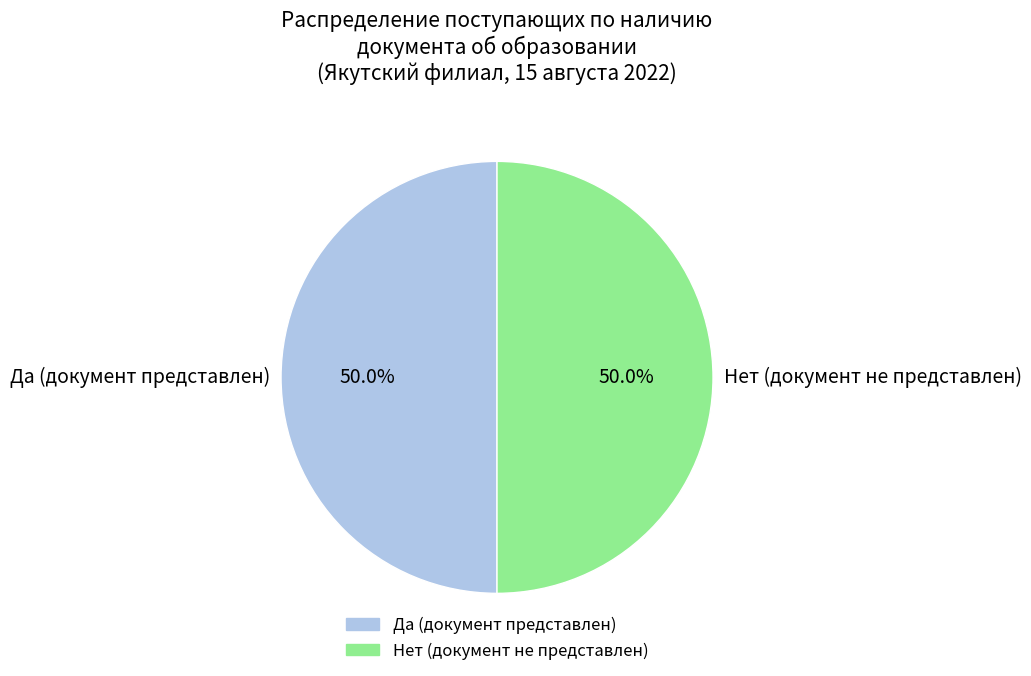

To the nearest percent, what portion does Нет represent?

50%